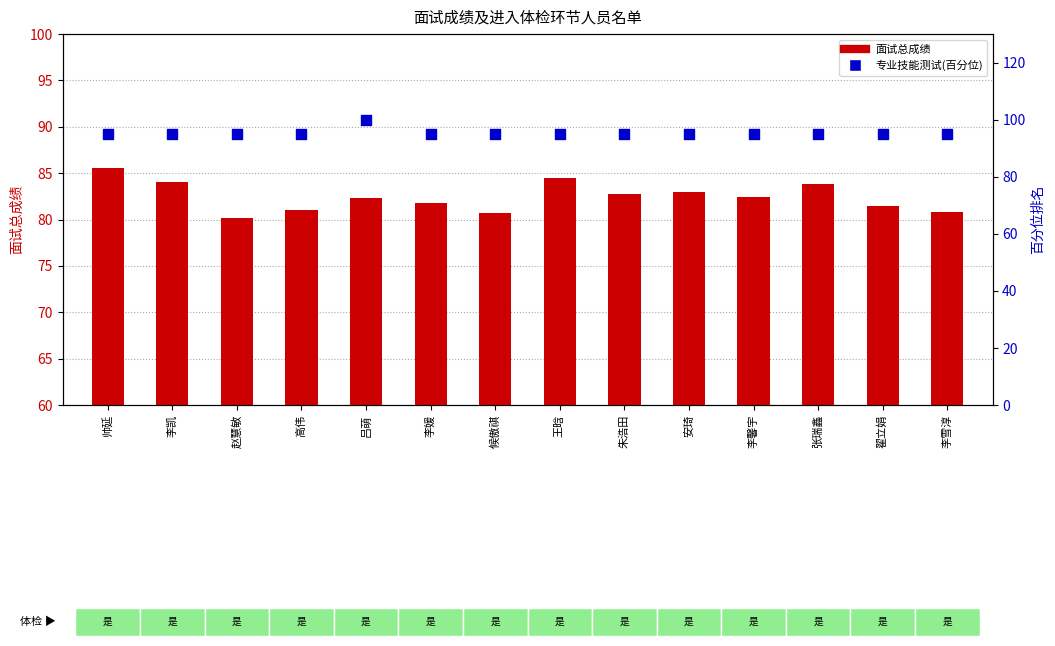

Which series reaches the maximum Y coordinate?

专业技能测试(百分位)